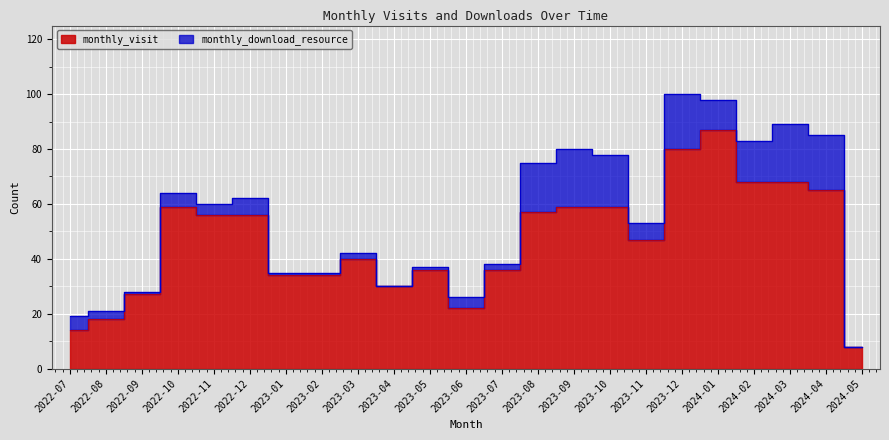

True or false: there are more than 0 points higher than both neighbors.

True